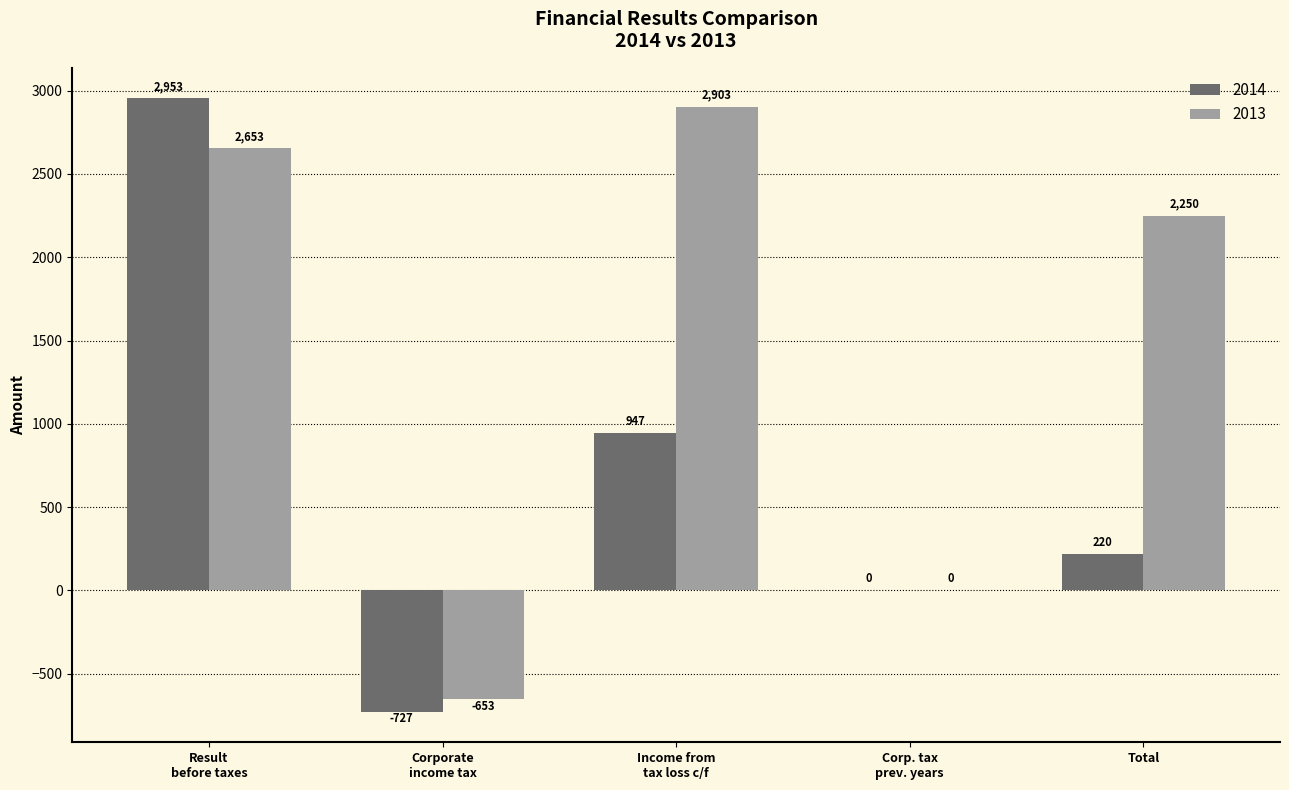

The 2013 series shows 784.0 at Total. True or false?

False